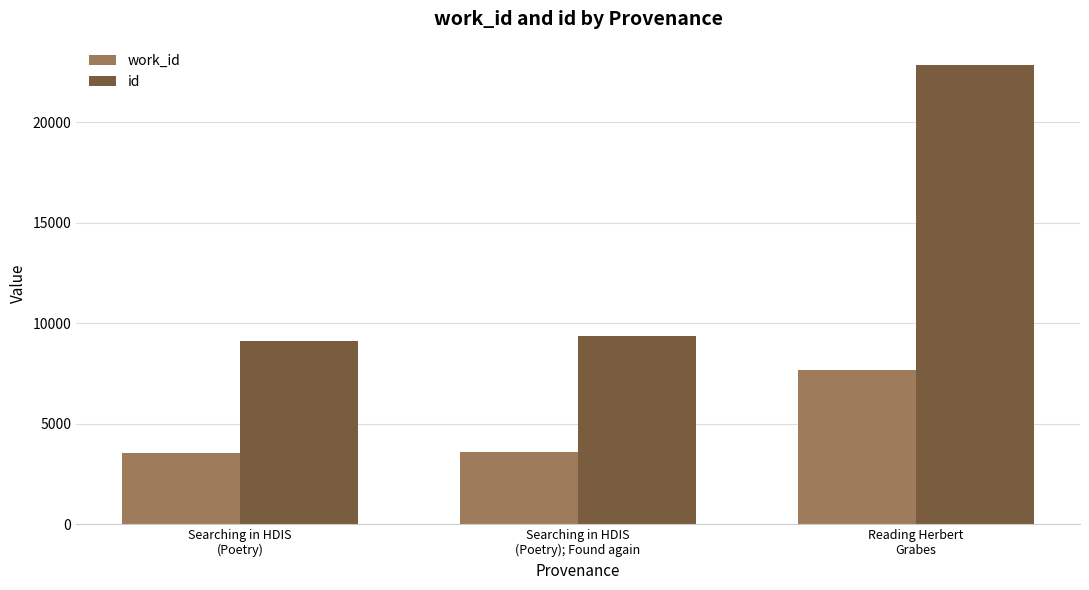

Rank the series at Reading Herbert
Grabes from lowest to highest value.

work_id, id